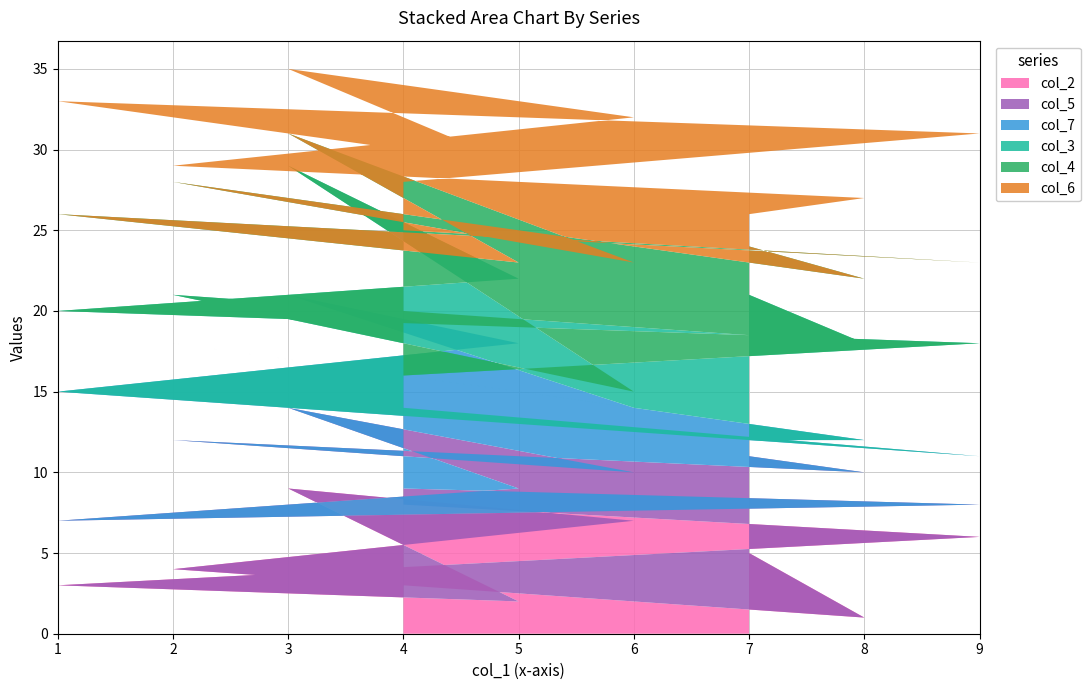

Reading left to right, transcribe all the data shown in this chart.

col_2: 4=8	9=6	1=3	5=2	3=9	6=7	2=4	8=1	7=5
col_5: 4=1	9=2	1=4	5=7	3=5	6=3	2=8	8=9	7=6
col_7: 4=5	9=3	1=8	5=9	3=7	6=4	2=6	8=2	7=1
col_3: 4=2	9=7	1=5	5=4	3=8	6=1	2=3	8=6	7=9
col_4: 4=9	9=5	1=6	5=1	3=2	6=8	2=7	8=4	7=3
col_6: 4=3	9=8	1=7	5=6	3=4	6=9	2=1	8=5	7=2